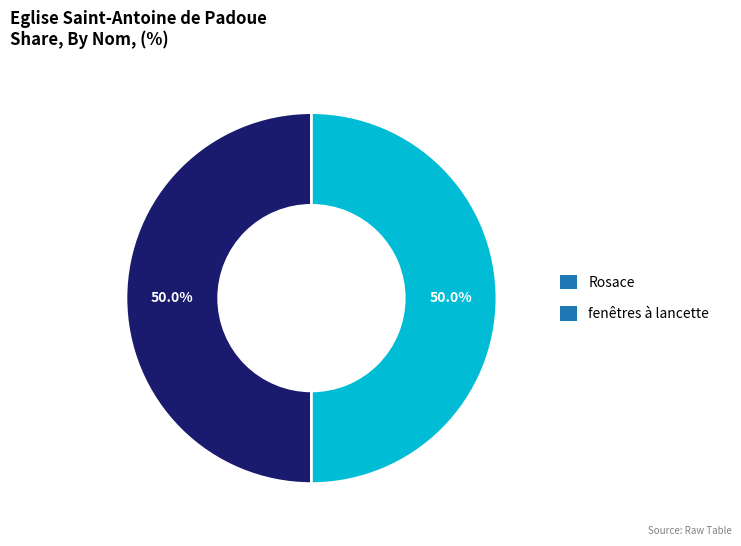

Do Rosace and fenêtres à lancette together represent more than half of the pie?

Yes